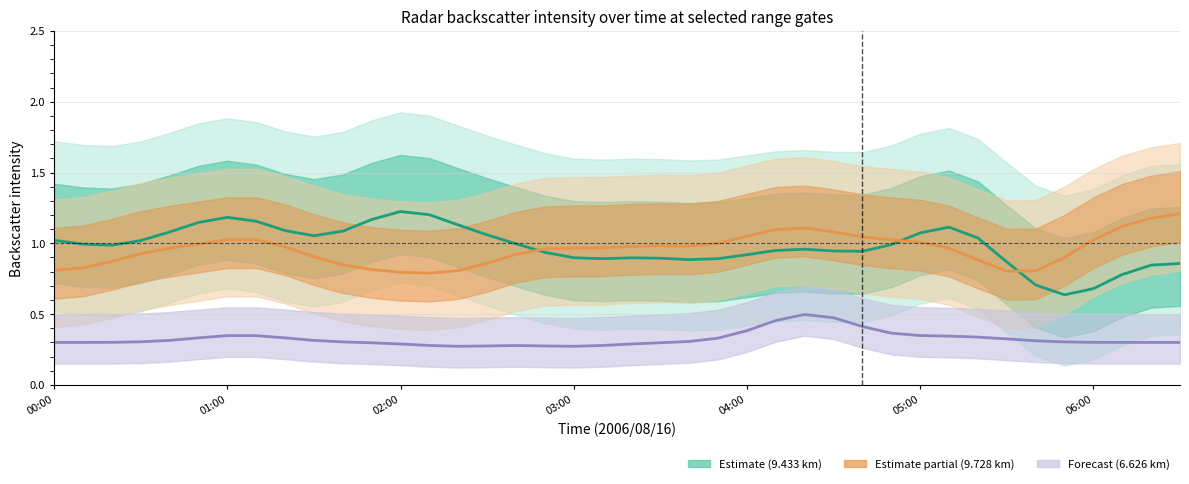

At 15, list the series in order from largest to smallest.

Range at 9.433 km, Range at 9.728 km, Range at 6.626 km